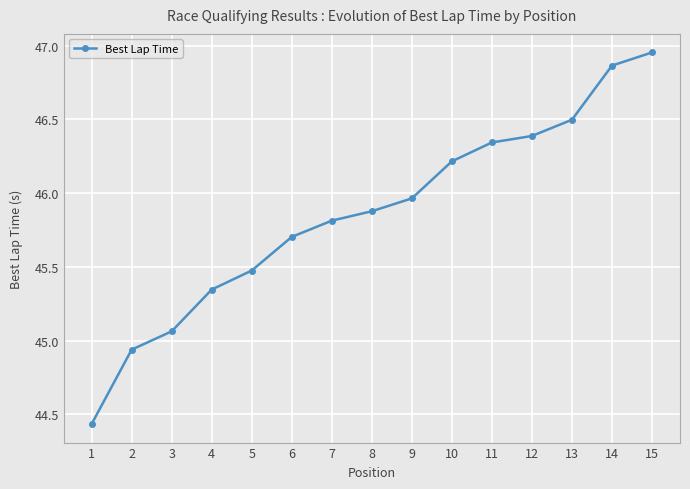

At which label does the data first exceed 45?

3